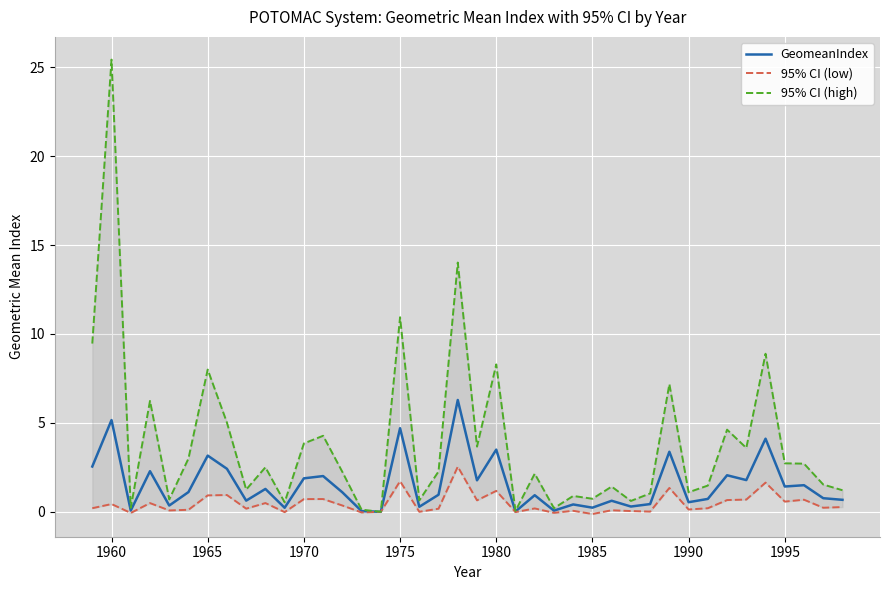

Is it true that GeomeanIndex equals 1.4 at 1975?

False